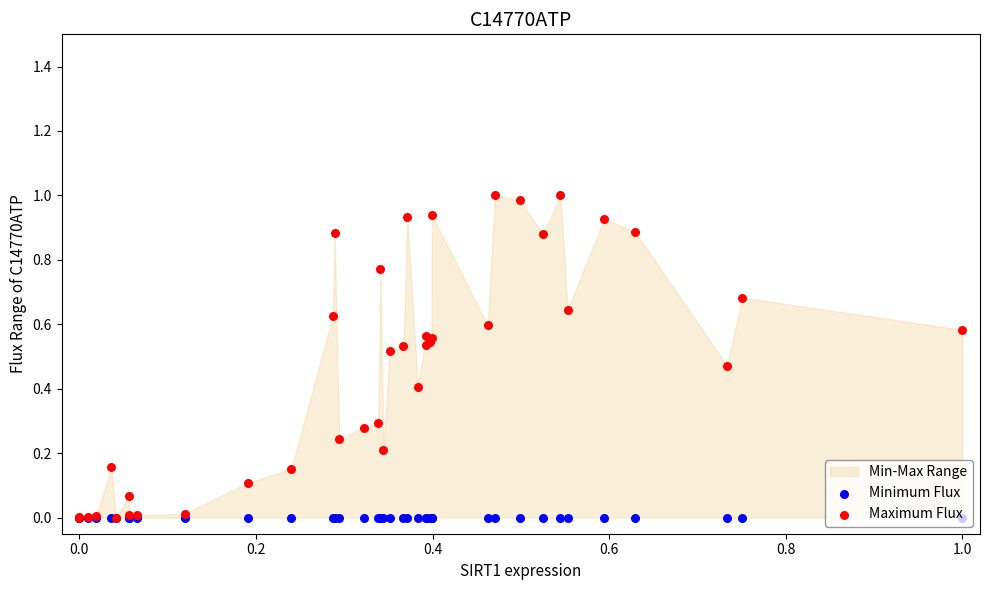

At how many categories does at least one series exceed 0?

37